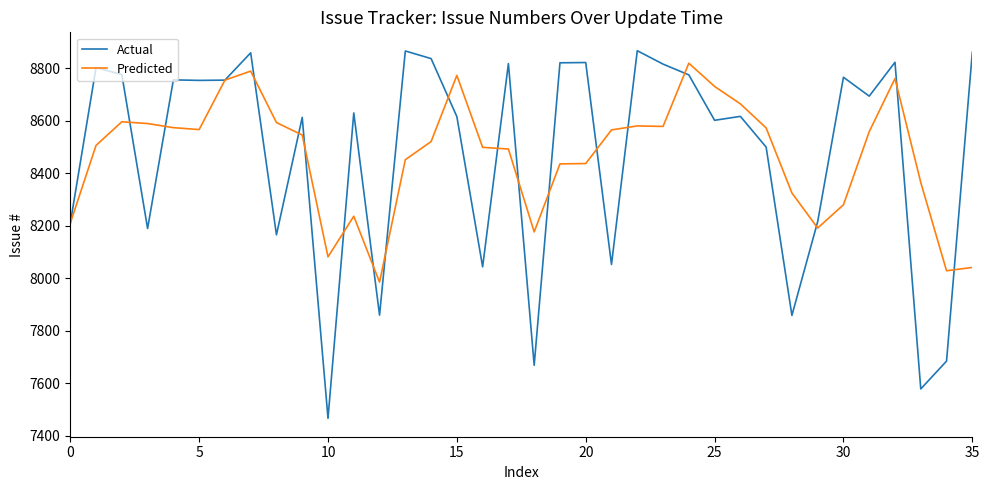

Which series has the widest spread of values?

Actual